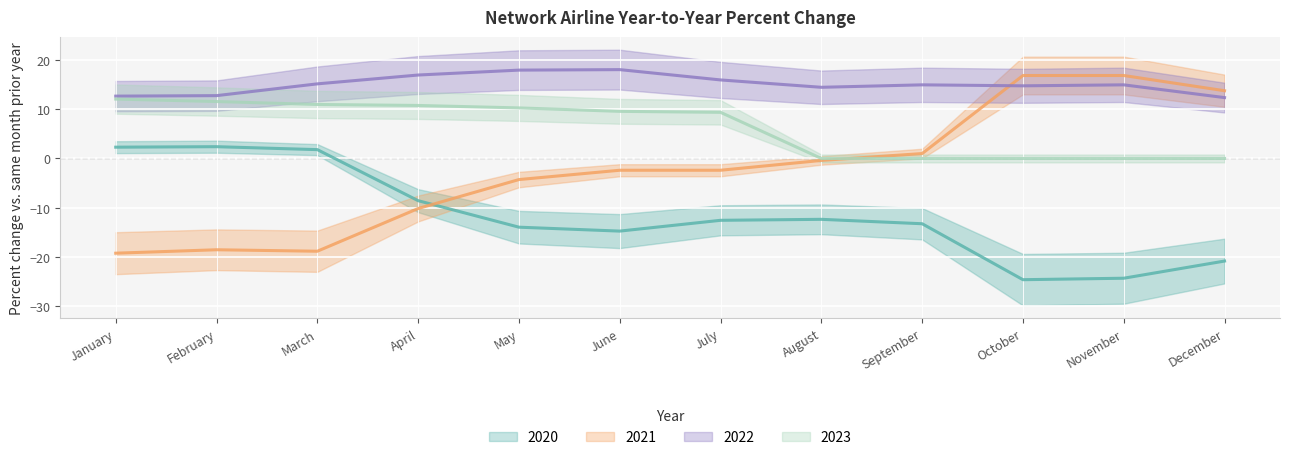

What is the difference between the highest and lowest values at October?

41.6